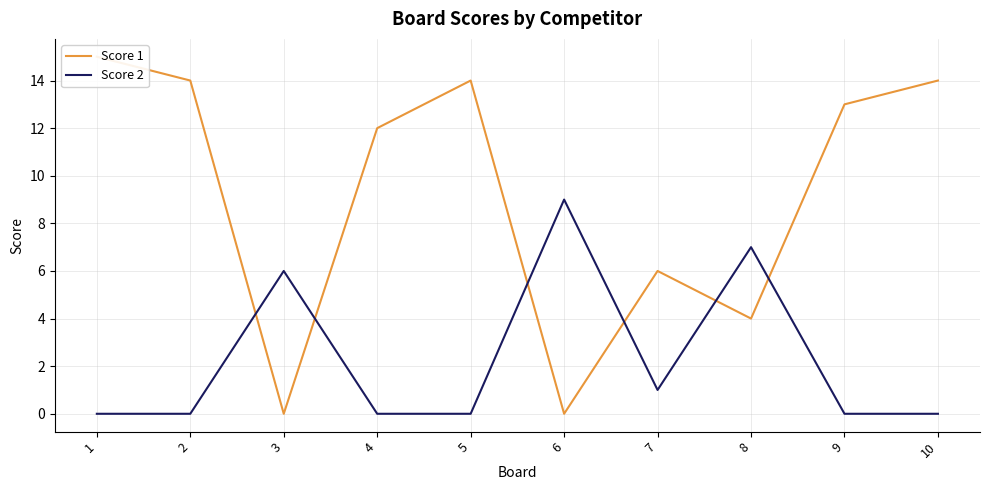

List the series in order of their overall mean, highest first.

Score 1, Score 2